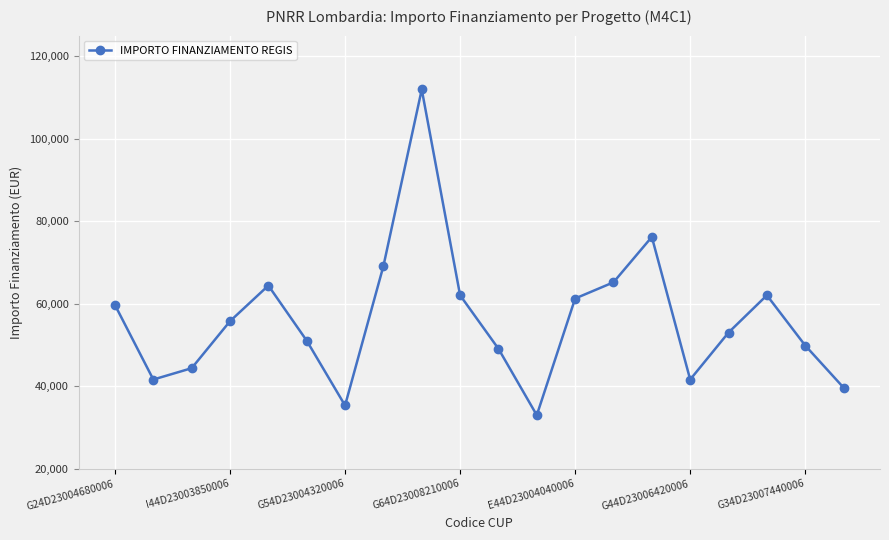

What is the maximum value shown in the chart?

111949.1